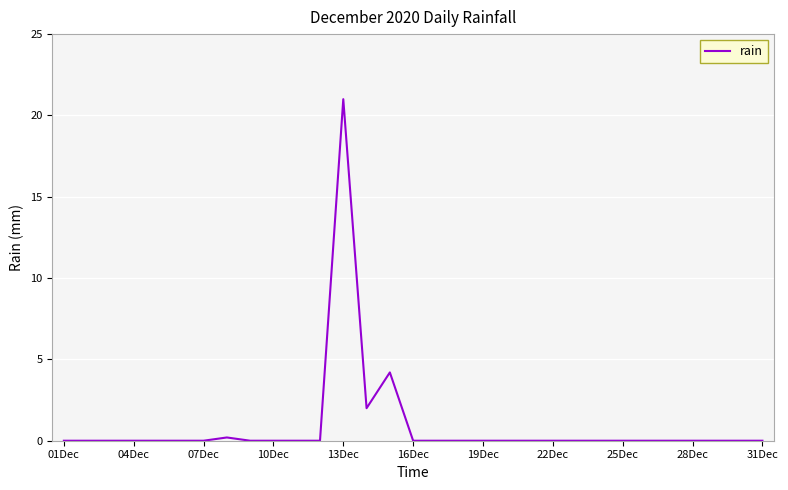

What is the greatest value displayed?

21.0